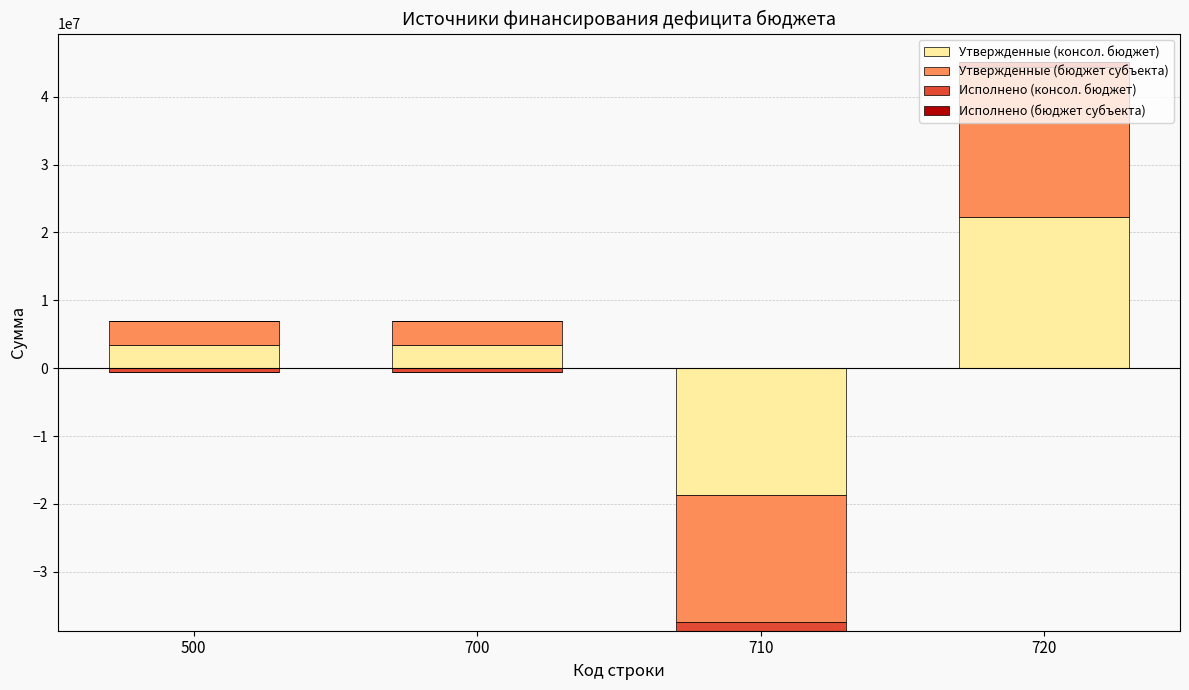

Is it true that Исполнено (бюджет субъекта) equals 28075.5 at 720?

False